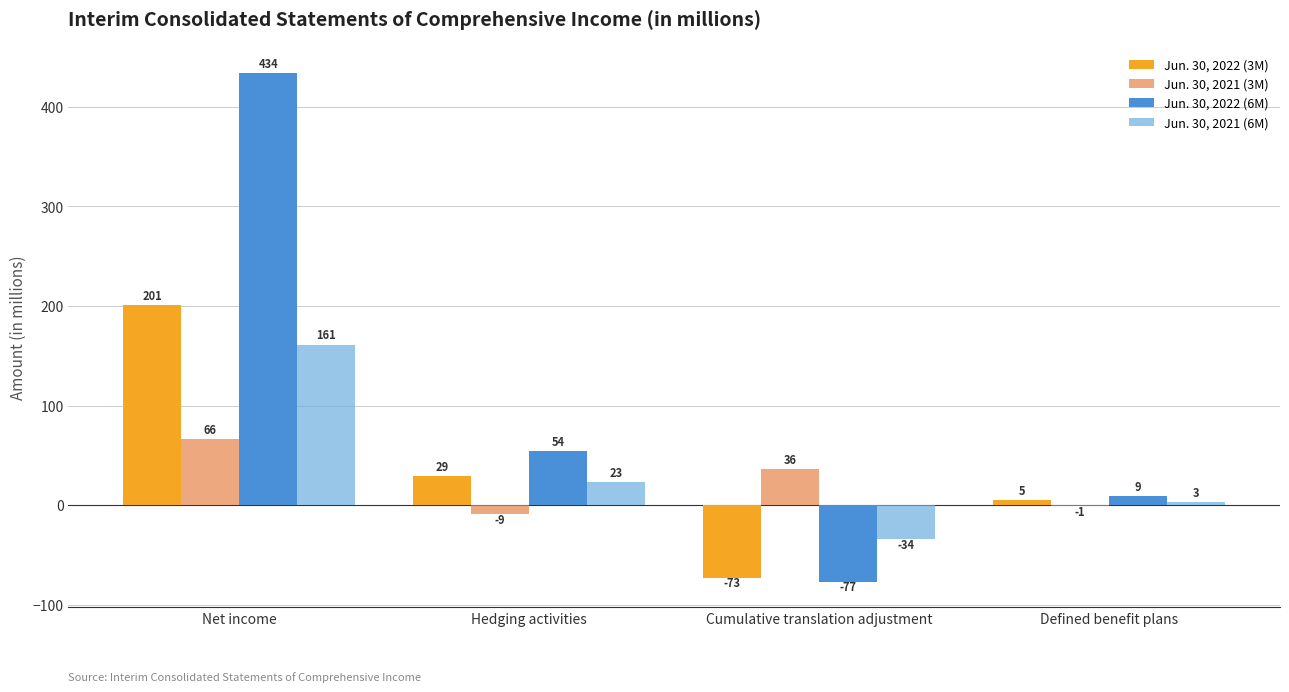

How many positive values does the Jun. 30, 2021 (6M) series have?

3